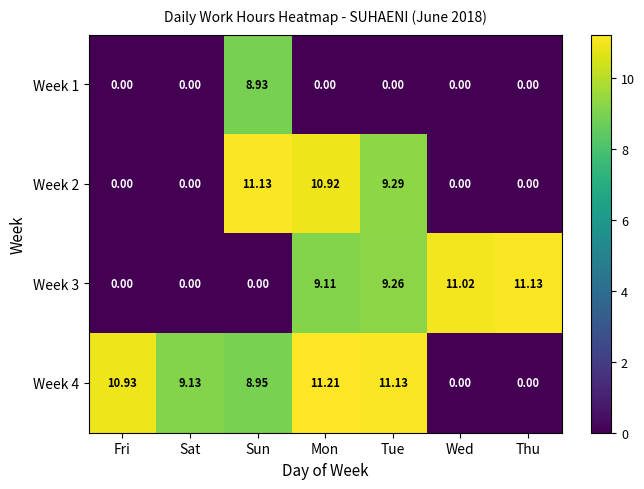

Where does the Week 4 series first go above 9?

Fri